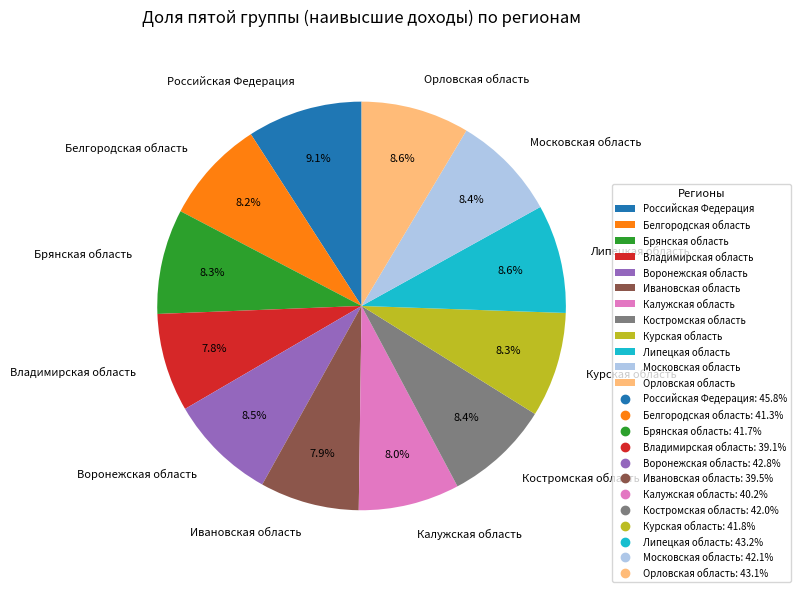

What percentage is the Курская область slice, to the nearest percent?

8%